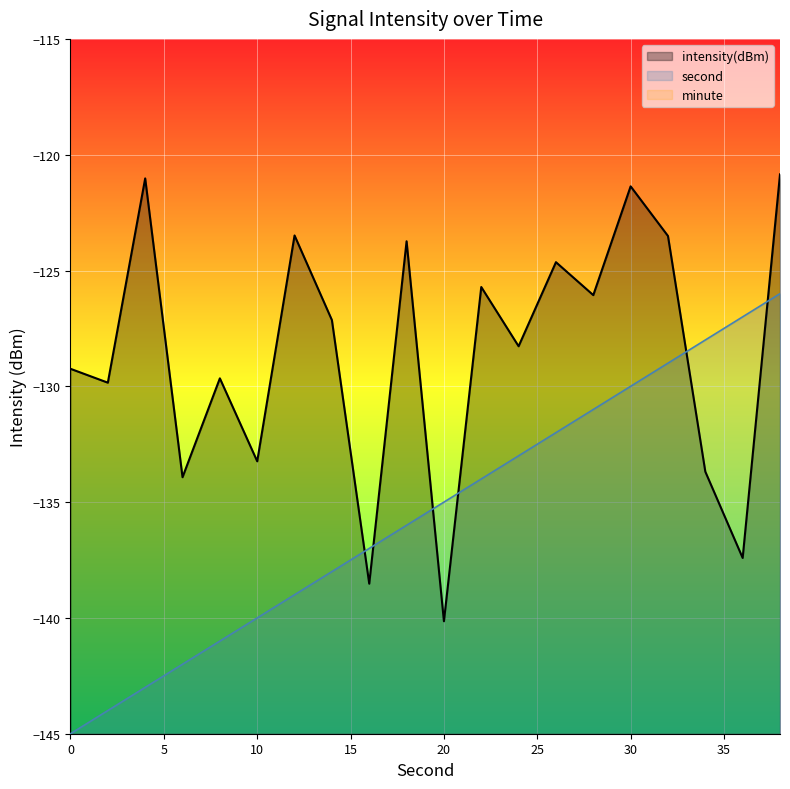

After their last crossing, which series has the higher values: second or intensity(dBm)?

intensity(dBm)